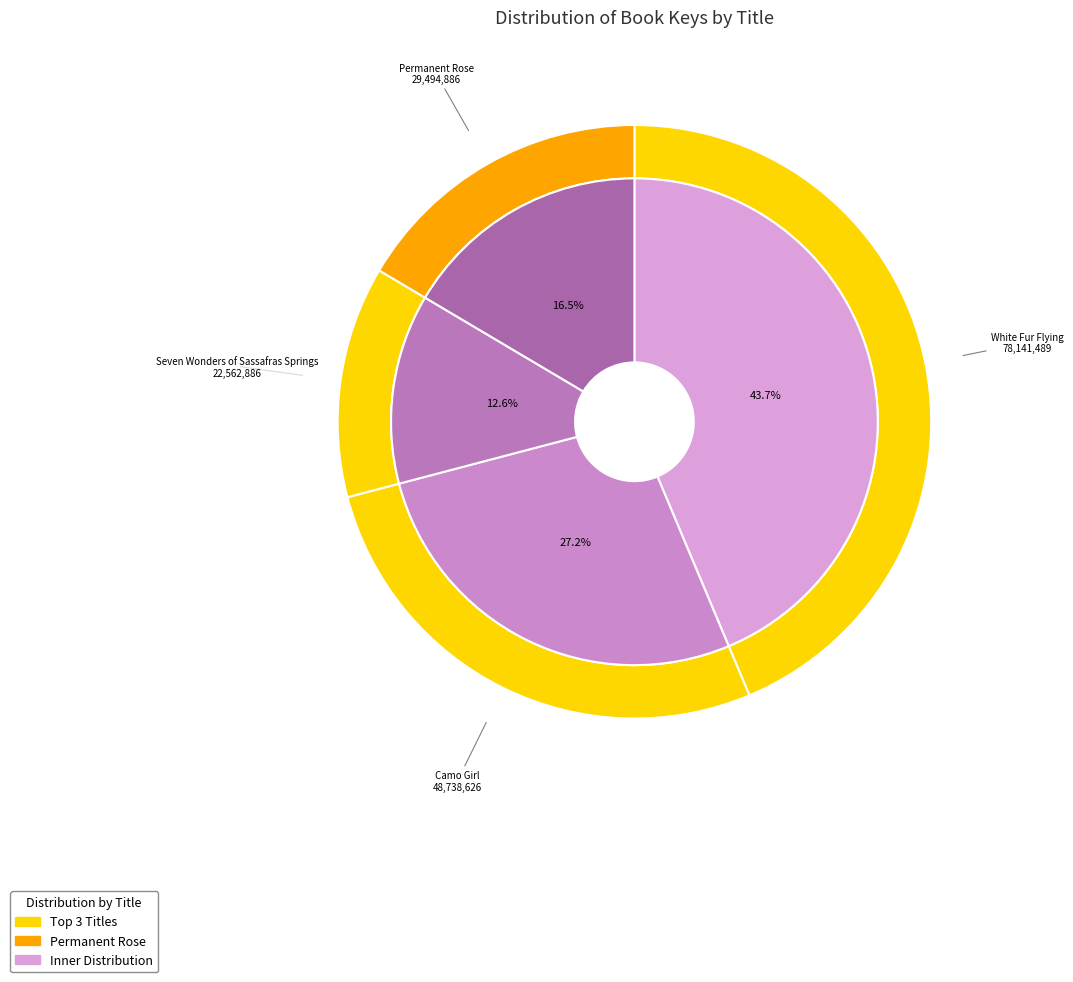

Rank the categories by value from lowest to highest.

Seven Wonders of Sassafras Springs, Permanent Rose, Camo Girl, White Fur Flying